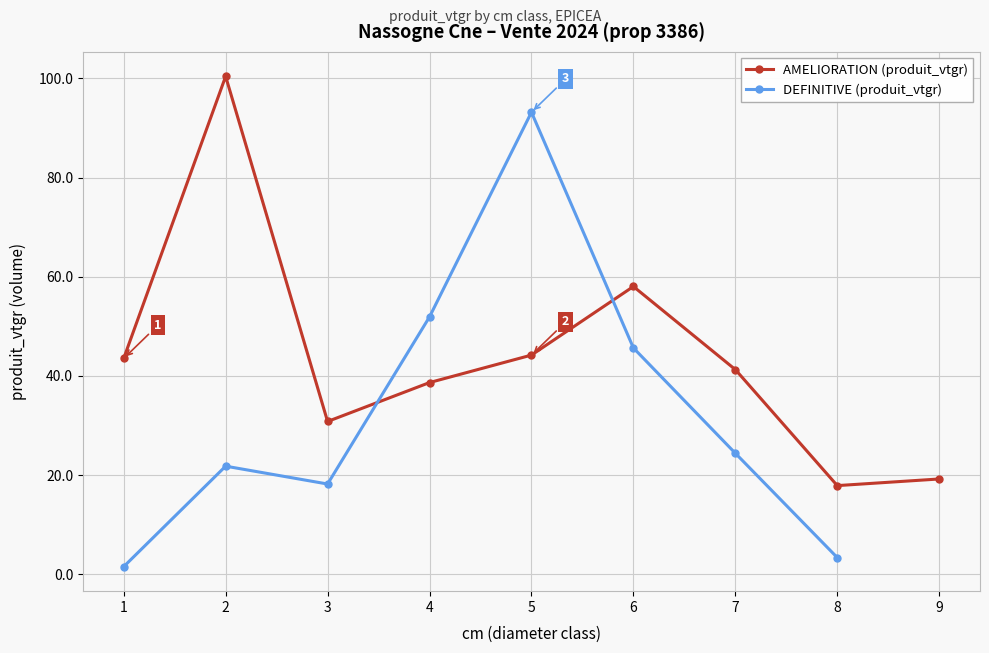

Which label corresponds to the largest value in the chart?

2